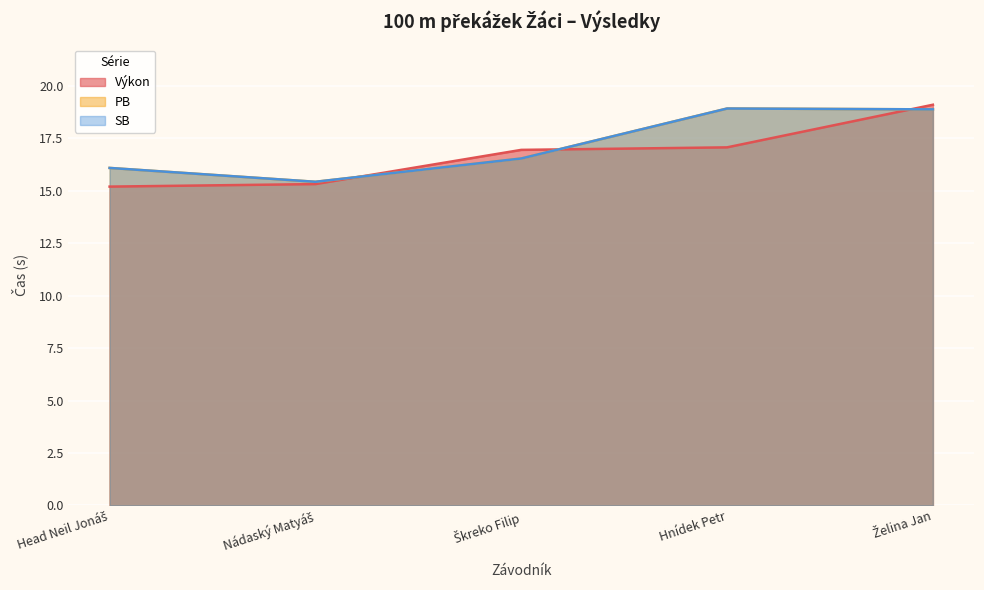

What is the highest value of the Výkon series?

19.1